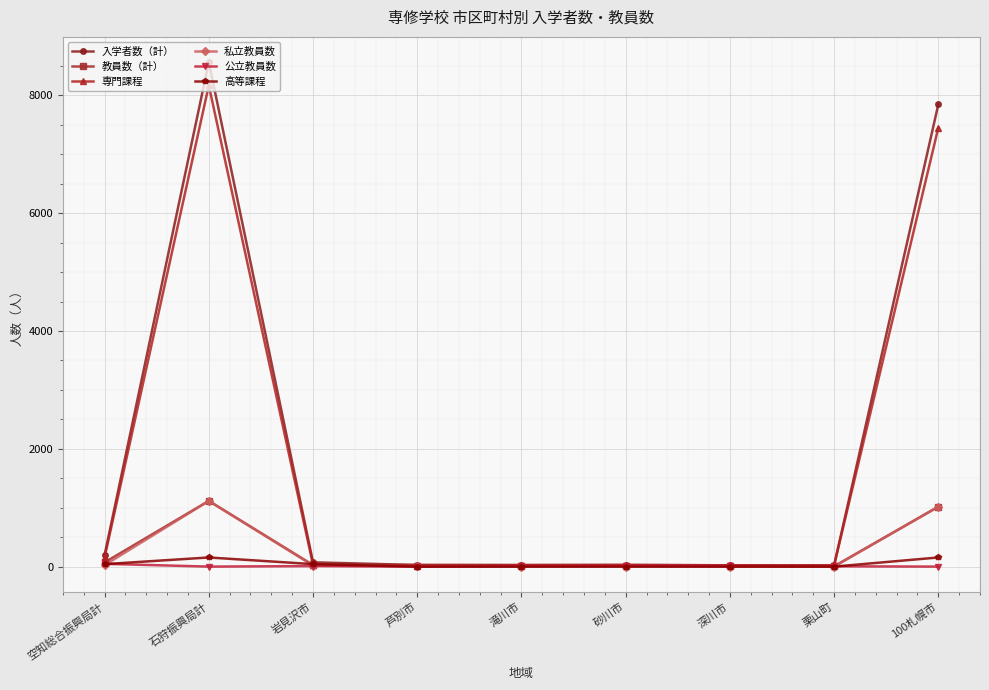

The value of 私立教員数 at 砂川市 is 0. True or false?

True